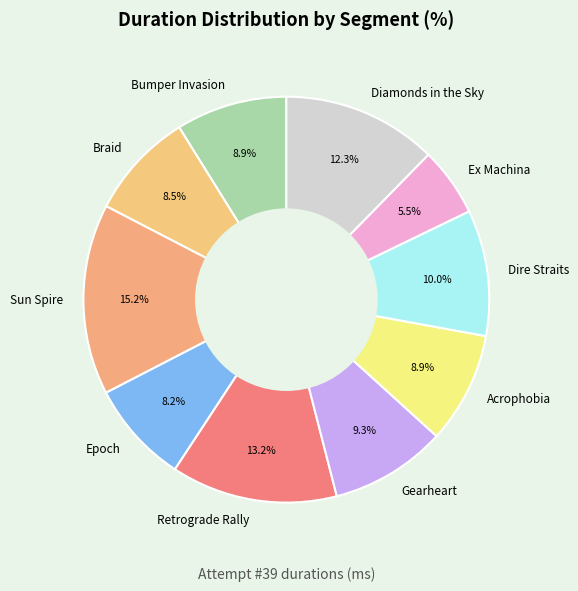

Is the sum of Ex Machina and Diamonds in the Sky greater than half?

No